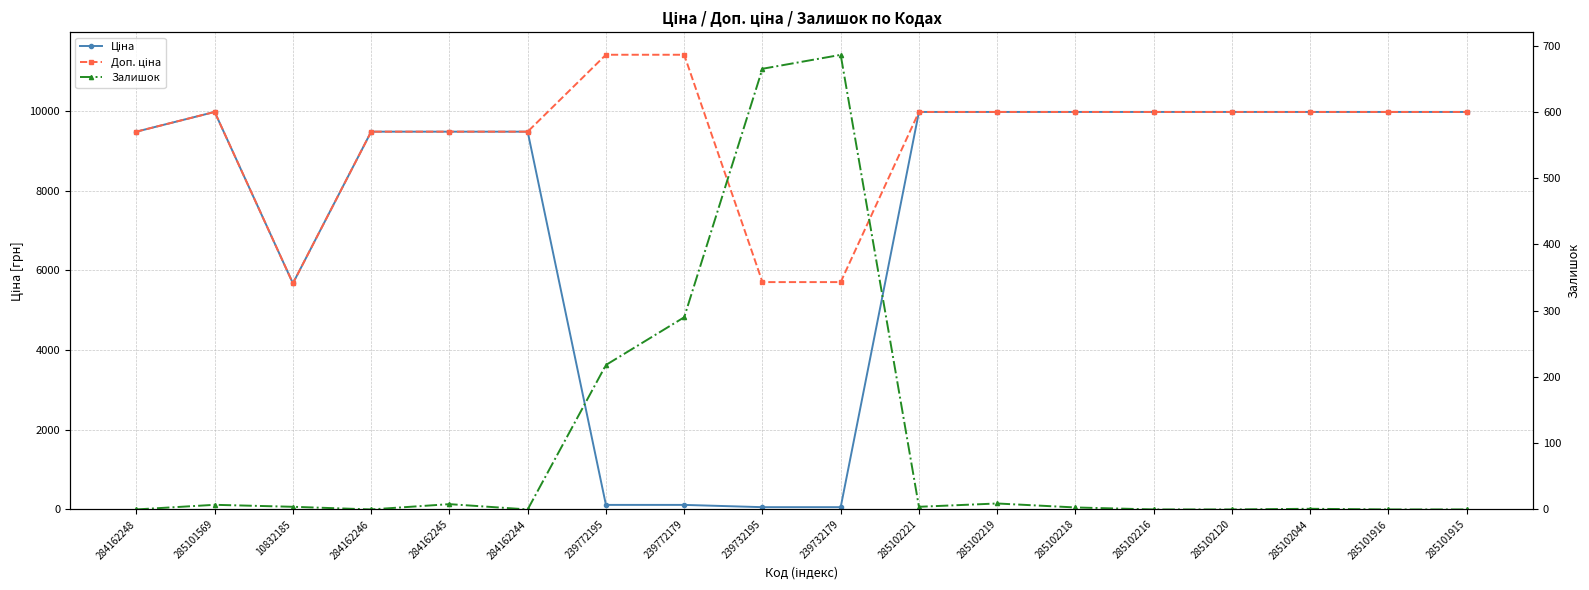

List the series in order of their overall mean, highest first.

Доп. ціна, Ціна, Залишок